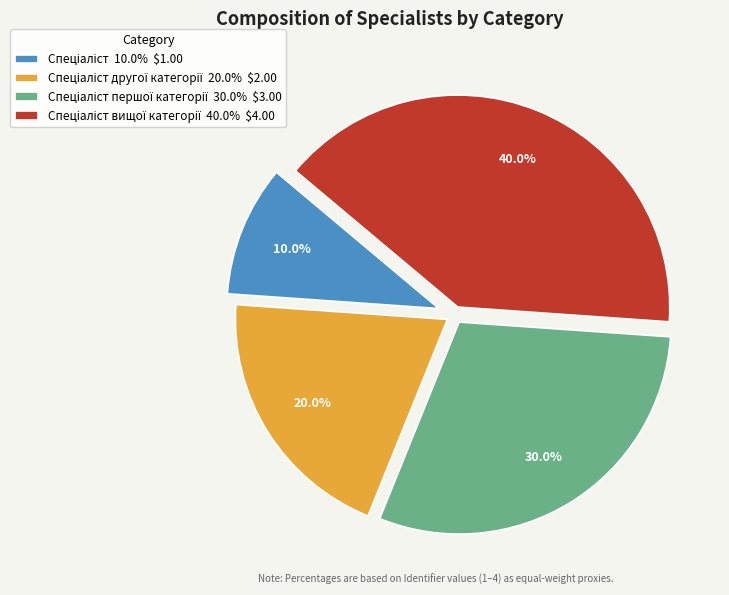

Is there a majority slice in this chart?

No